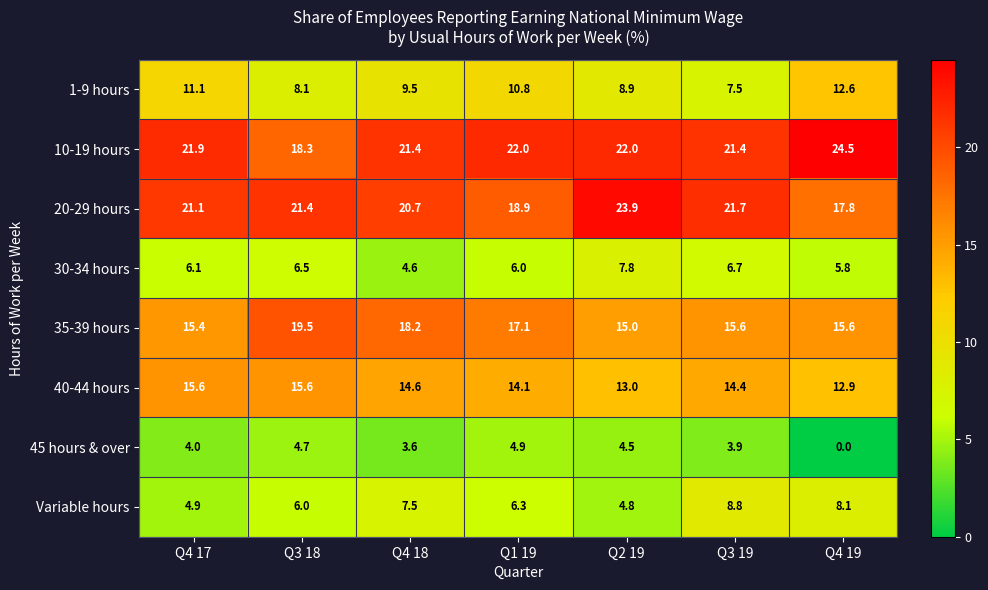

The value of 45 hours & over at Q4 19 is 3.0. True or false?

False